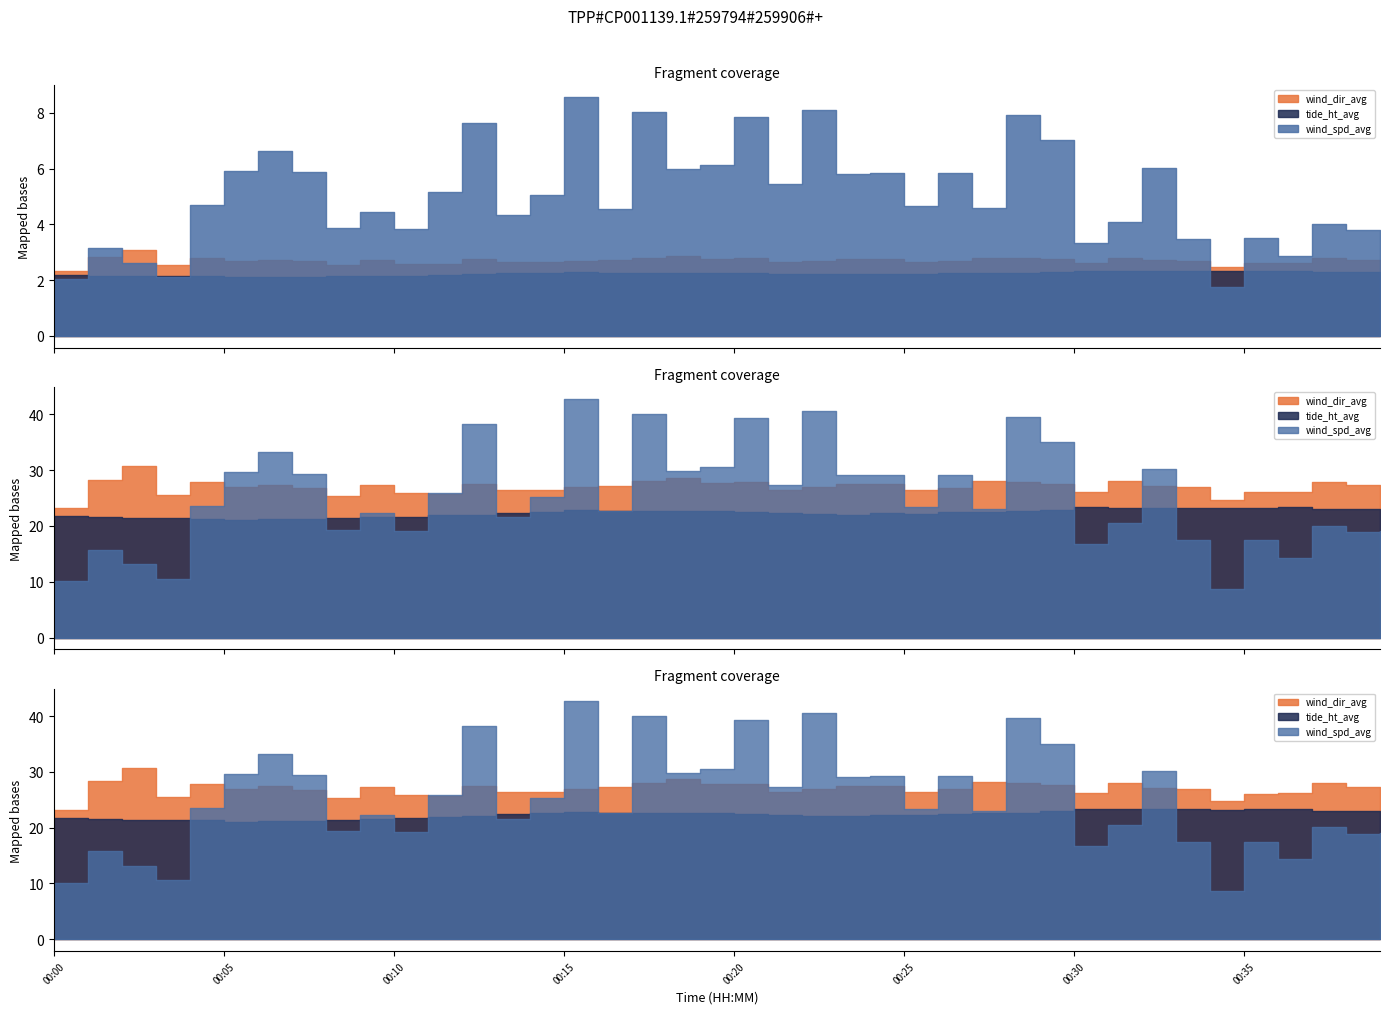

What is the difference between the maximum and second lowest values in the tide_ht_avg series?

0.2